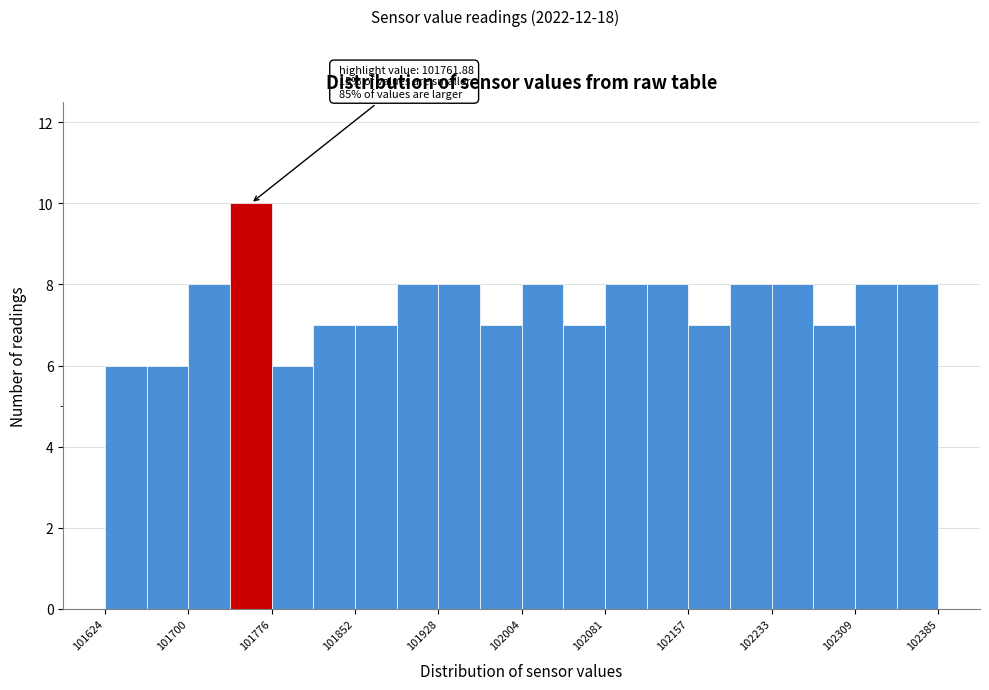

Read against the x-axis, roughly where is the centre of the tallest bar?

101760